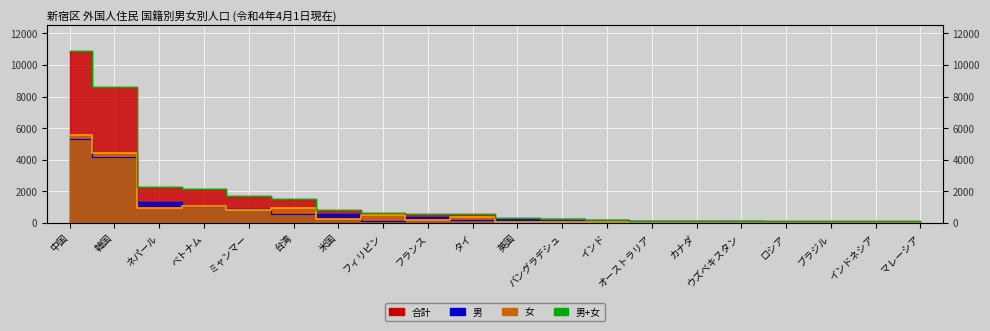

What is the greatest value displayed?

10895